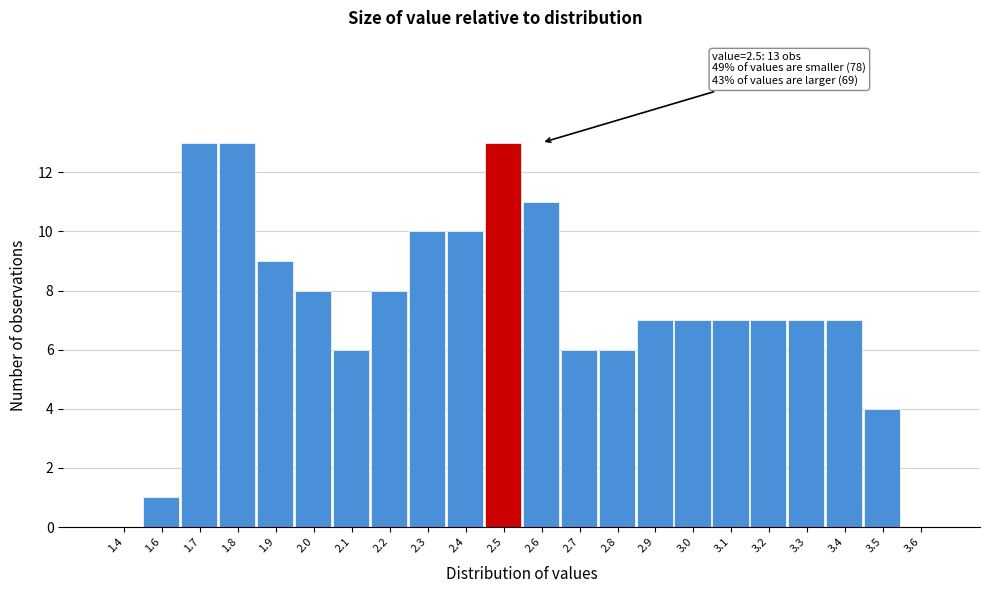

Reading left to right, extract all data points from this chart.

1.4=0	1.6=1	1.7=13	1.8=13	1.9=9	2.0=8	2.1=6	2.2=8	2.3=10	2.4=10	2.5=13	2.6=11	2.7=6	2.8=6	2.9=7	3.0=7	3.1=7	3.2=7	3.3=7	3.4=7	3.5=4	3.6=0